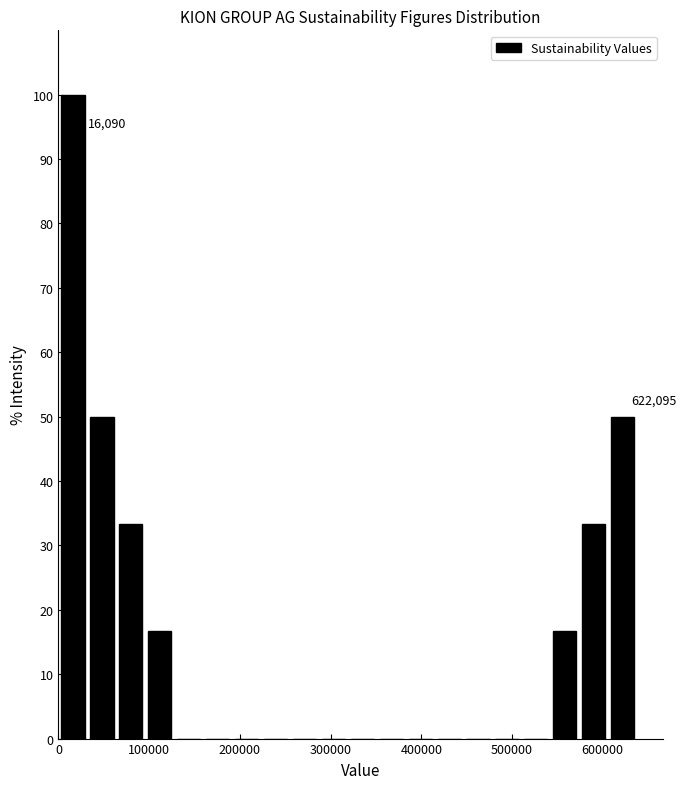

Around what value on the x-axis is the tallest bar? Give the approximate position of its centre, as read against the axis.

20000